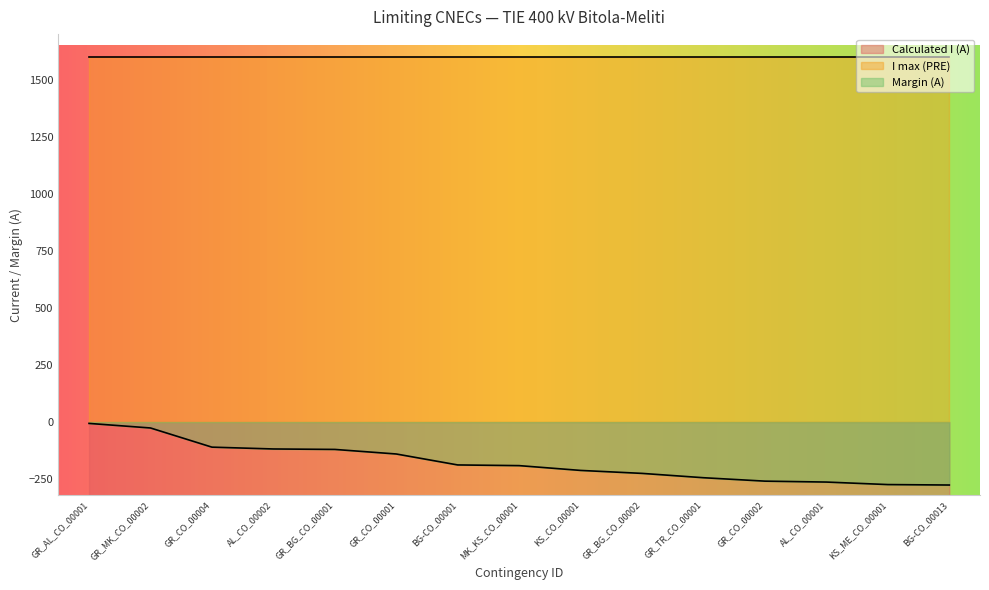

Reading left to right, transcribe all the data shown in this chart.

Calculated I (A): -6	-26	-110	-118	-120	-140	-188	-191	-212	-225	-244	-259	-263	-274	-276
Margin (A): -1594	-1574	-1490	-1482	-1480	-1460	-1412	-1409	-1388	-1375	-1356	-1341	-1337	-1326	-1324